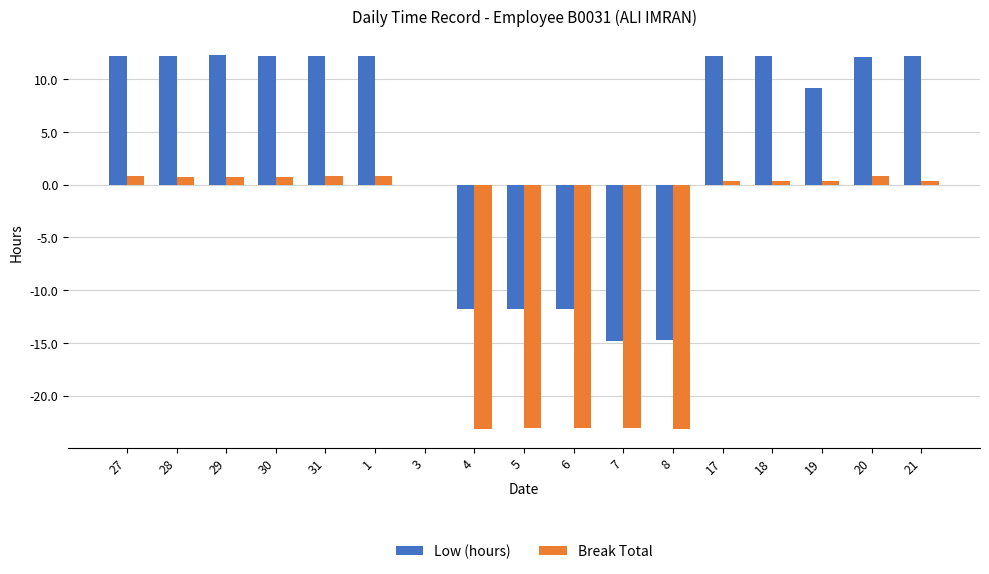

What is the maximum value shown in the chart?

12.3